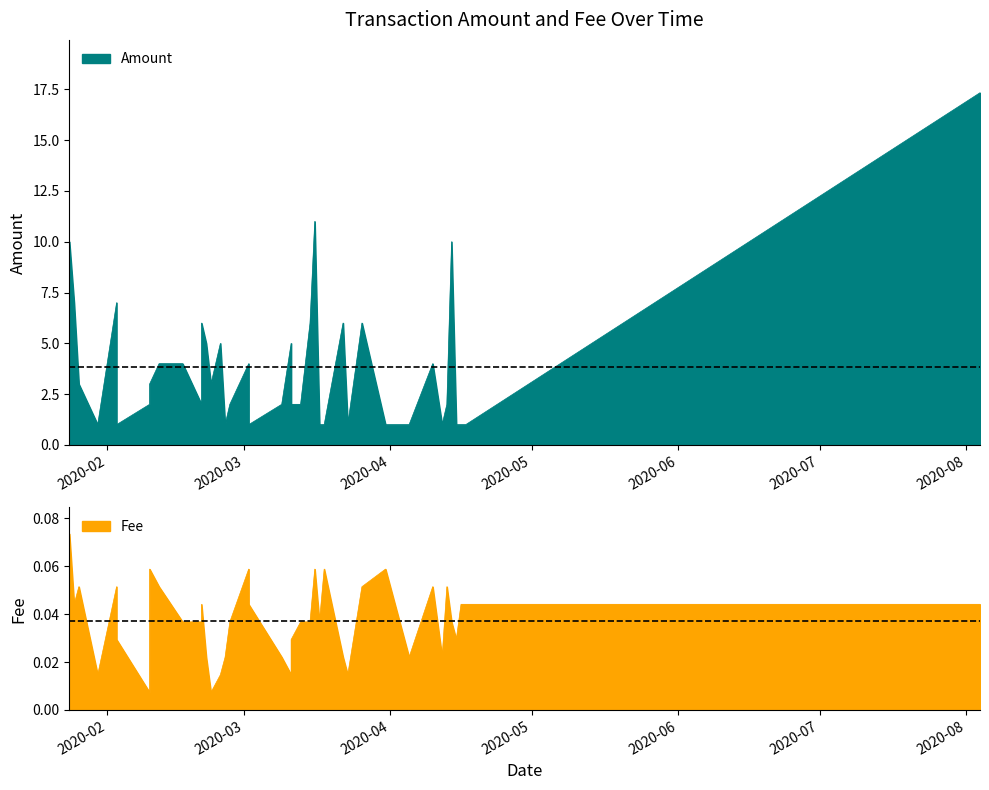

What is the difference between the maximum and minimum values in the Fee series?

0.1